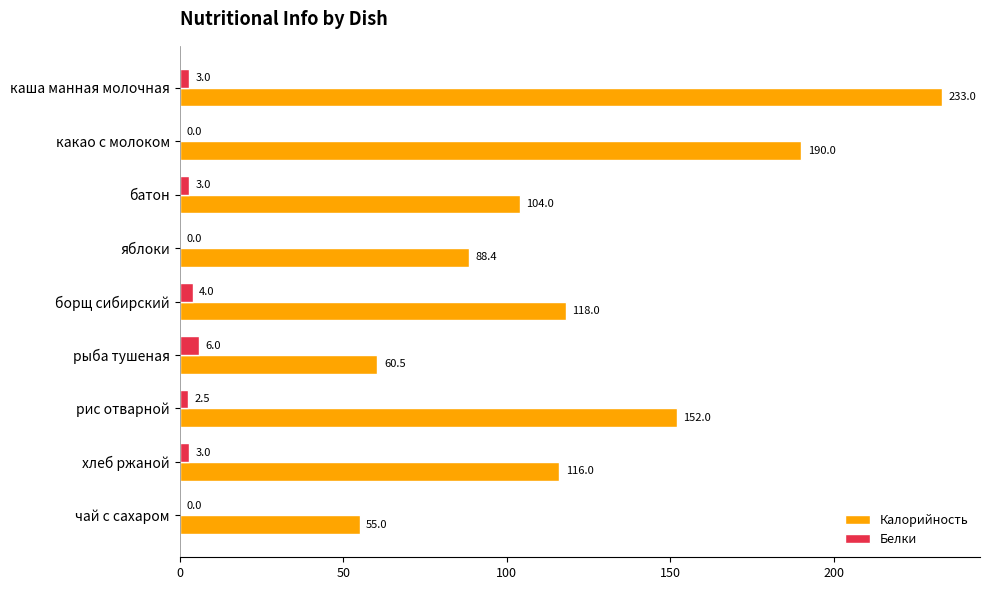

What value does the Калорийность series have at чай с сахаром?

55.0